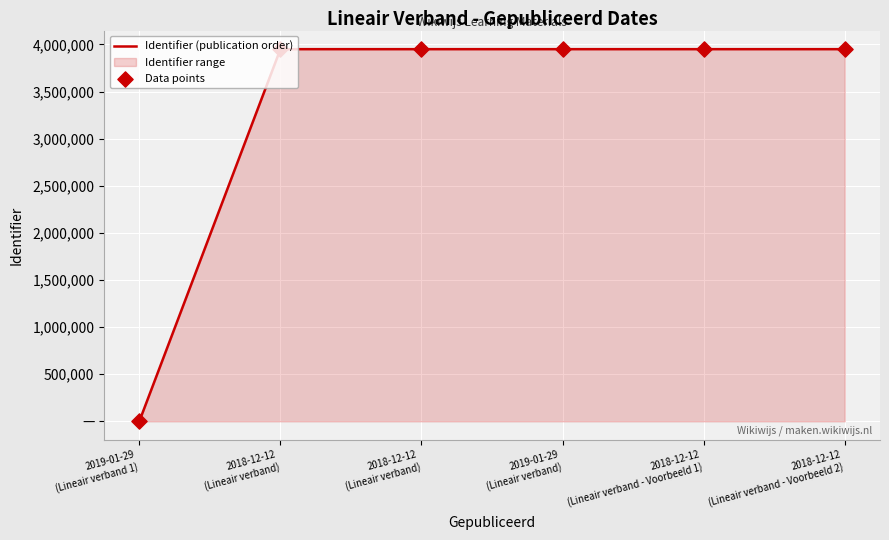

At how many categories does at least one series exceed 2683696?

5